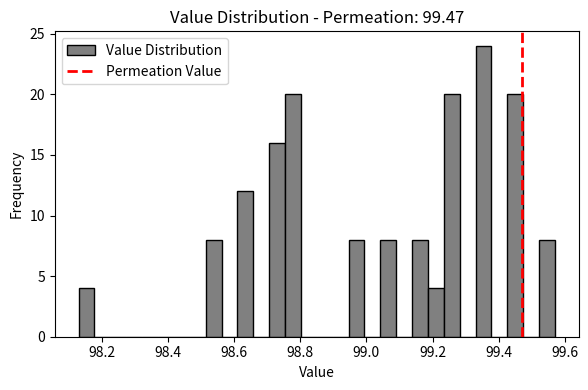

Read against the x-axis, roughly where is the centre of the tallest bar?

99.36